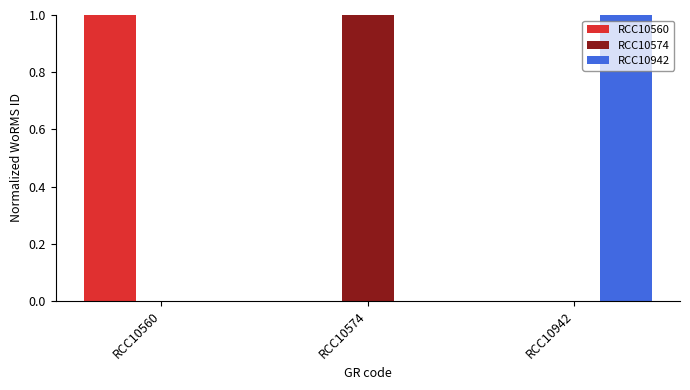

Which category has the highest value in the RCC10574 series?

RCC10574